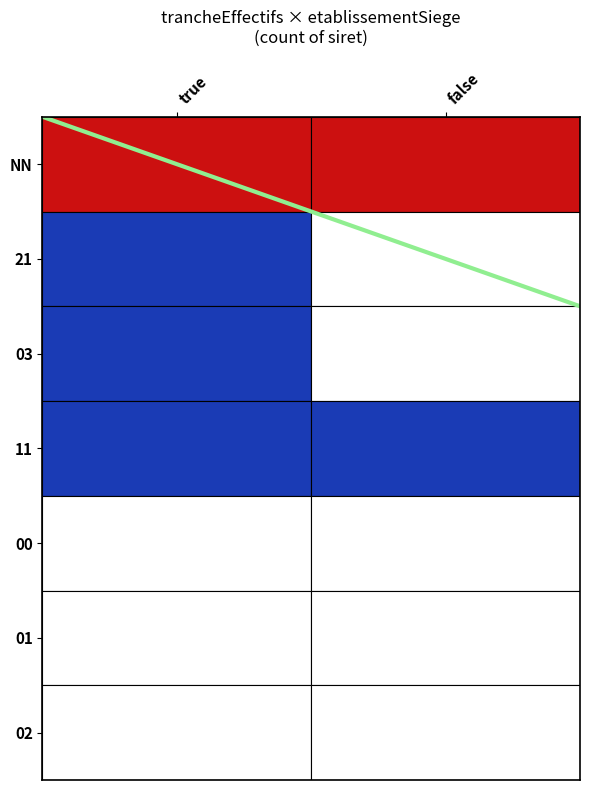

Reading left to right, list all the values displayed in this chart.

7	5